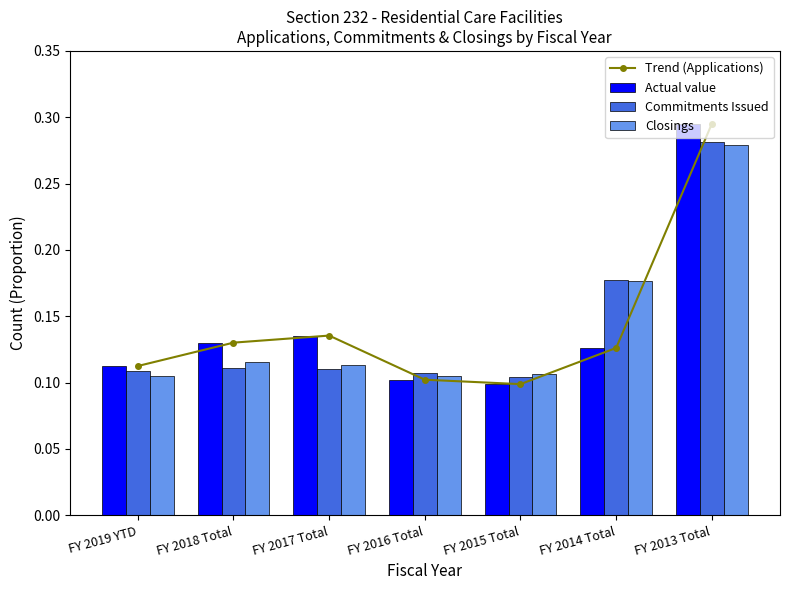

How many categories are shown in the chart?

7